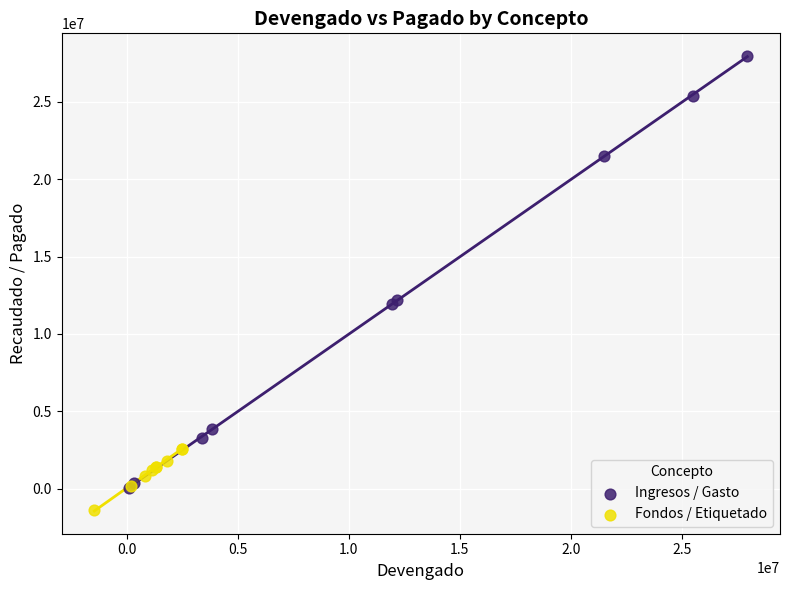

Which series has the largest Y range (max minus min)?

Ingresos / Gasto